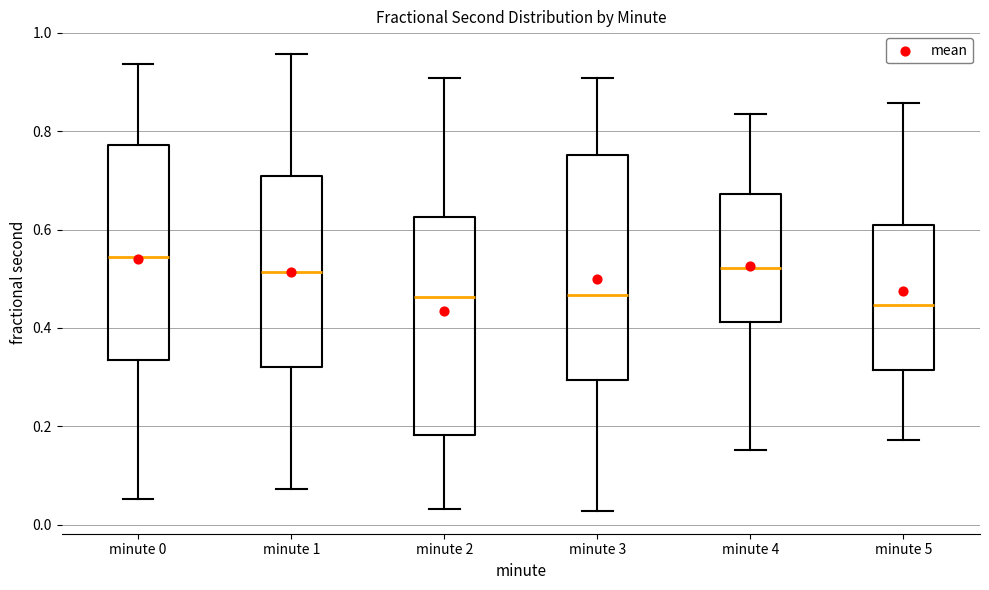

Where does the median line of the box for minute 0 sit on the y-axis? The values are not printed on the chart, so give them approximately, as read against the axis.

0.54